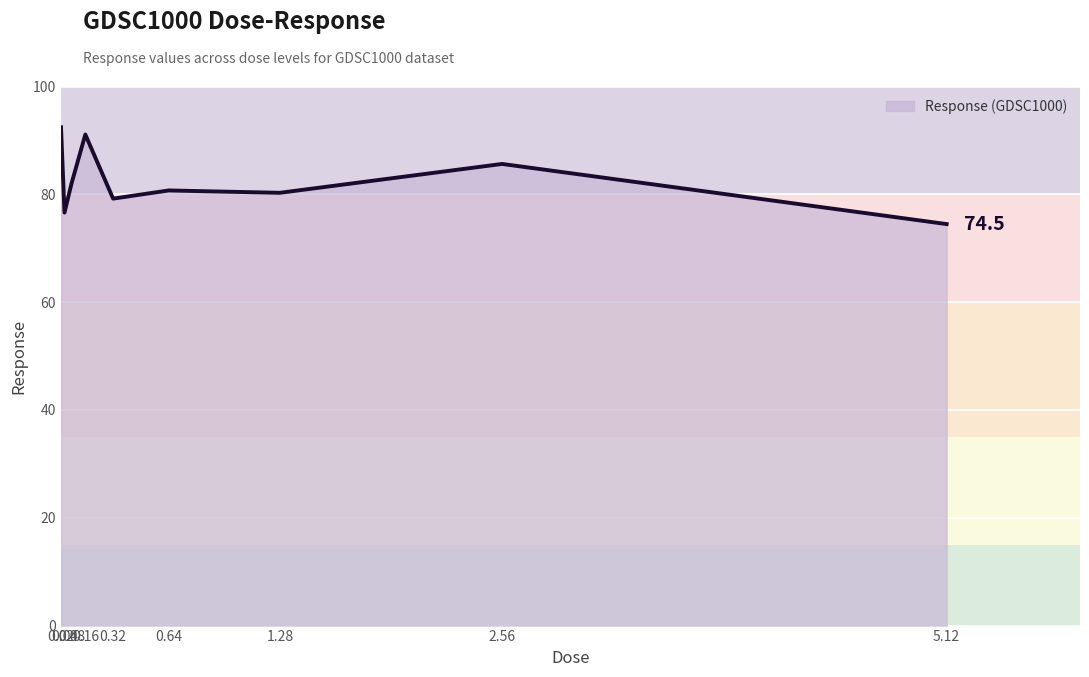

What is the smallest value displayed?

74.5